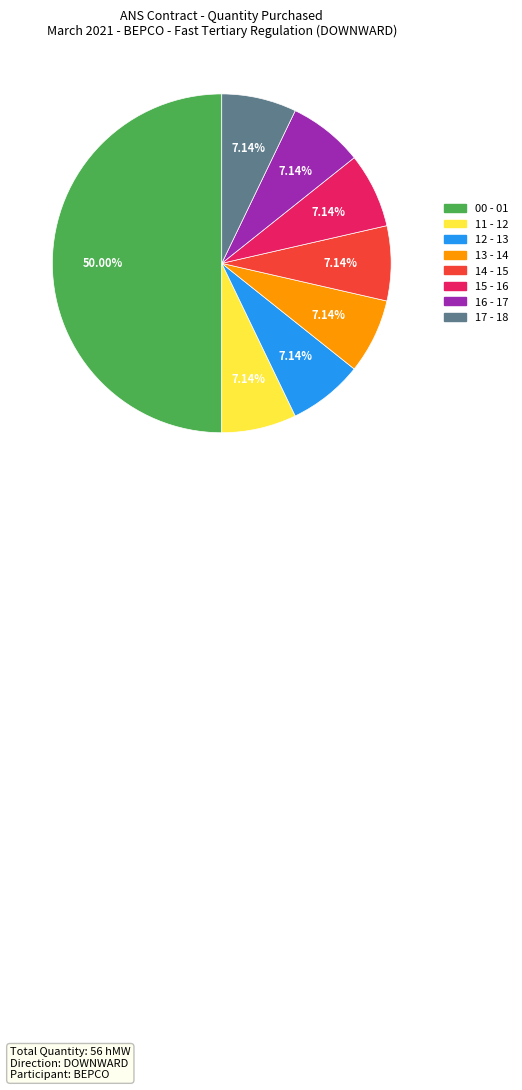

What is the largest slice in the pie chart?

00 - 01